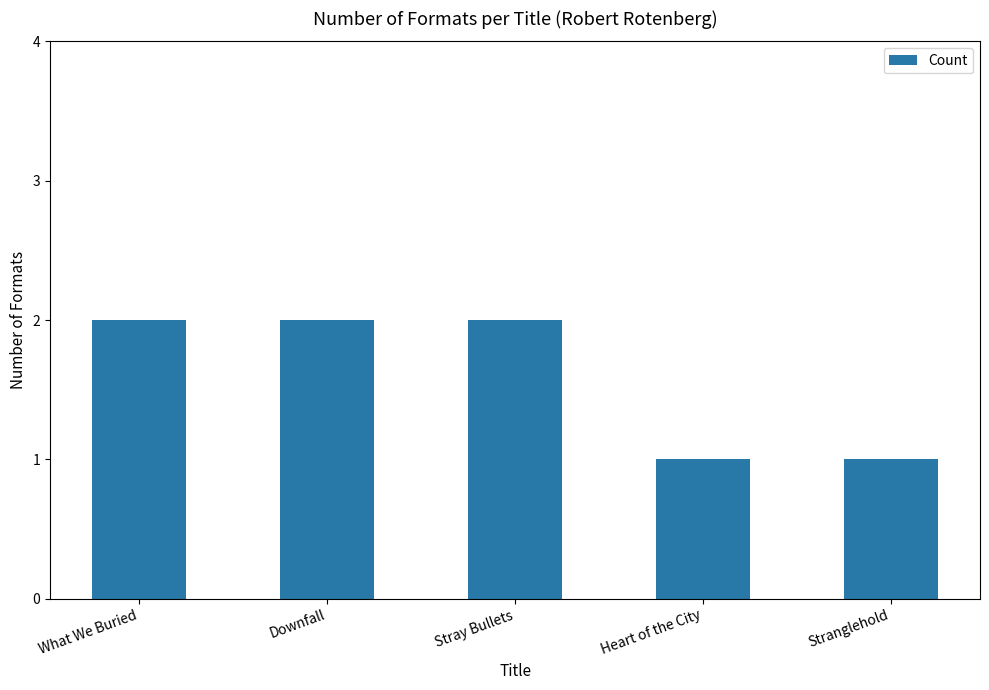

What is the change in value from Stray Bullets to Heart of the City?

-1